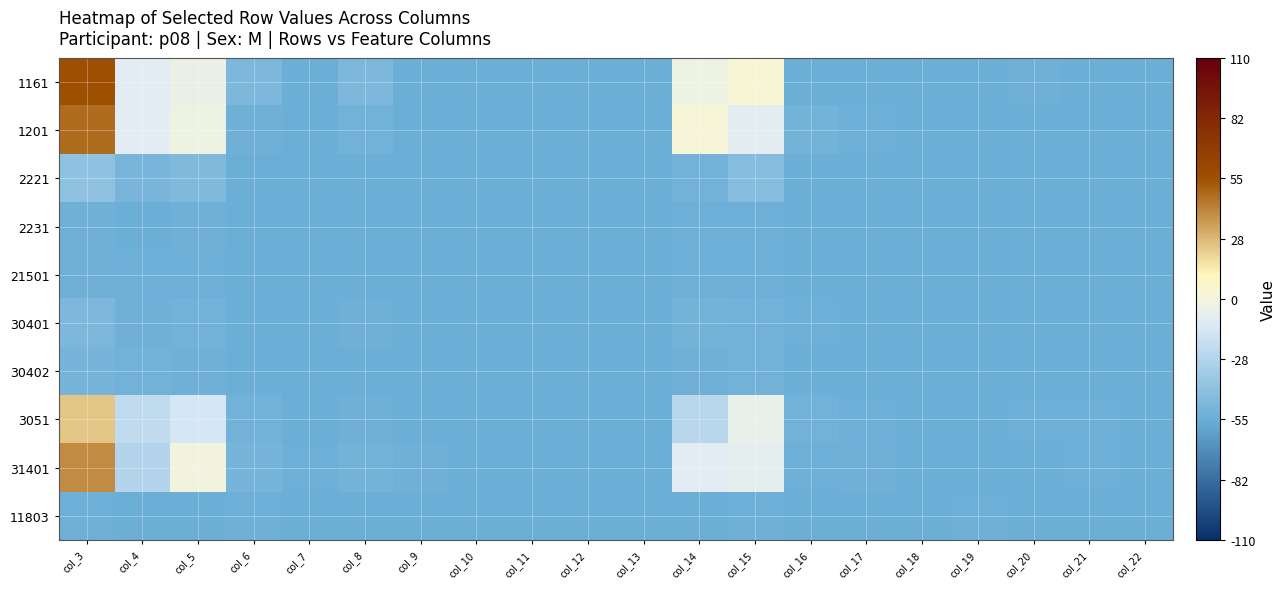

Reading left to right, transcribe all the data shown in this chart.

1161: col_3=55	col_4=-9	col_5=-5	col_6=-48	col_7=-55	col_8=-48	col_9=-55	col_10=-55	col_11=-55	col_12=-55	col_13=-55	col_14=-3	col_15=3	col_16=-55	col_17=-55	col_18=-55	col_19=-55	col_20=-53	col_21=-55	col_22=-55
1201: col_3=48	col_4=-9	col_5=-3	col_6=-53	col_7=-55	col_8=-52	col_9=-55	col_10=-55	col_11=-55	col_12=-55	col_13=-55	col_14=1	col_15=-8	col_16=-51	col_17=-54	col_18=-55	col_19=-55	col_20=-55	col_21=-55	col_22=-55
2221: col_3=-41	col_4=-49	col_5=-47	col_6=-55	col_7=-55	col_8=-55	col_9=-55	col_10=-55	col_11=-55	col_12=-55	col_13=-55	col_14=-52	col_15=-44	col_16=-55	col_17=-55	col_18=-55	col_19=-55	col_20=-55	col_21=-55	col_22=-55
2231: col_3=-53	col_4=-55	col_5=-53	col_6=-55	col_7=-55	col_8=-55	col_9=-55	col_10=-55	col_11=-55	col_12=-55	col_13=-55	col_14=-54	col_15=-54	col_16=-55	col_17=-55	col_18=-55	col_19=-55	col_20=-55	col_21=-55	col_22=-55
21501: col_3=-53	col_4=-54	col_5=-54	col_6=-55	col_7=-55	col_8=-55	col_9=-55	col_10=-55	col_11=-55	col_12=-55	col_13=-55	col_14=-54	col_15=-54	col_16=-55	col_17=-55	col_18=-55	col_19=-55	col_20=-55	col_21=-55	col_22=-55
30401: col_3=-48	col_4=-53	col_5=-52	col_6=-55	col_7=-55	col_8=-53	col_9=-55	col_10=-55	col_11=-55	col_12=-55	col_13=-55	col_14=-51	col_15=-52	col_16=-54	col_17=-55	col_18=-55	col_19=-55	col_20=-55	col_21=-55	col_22=-55
30402: col_3=-50	col_4=-52	col_5=-53	col_6=-55	col_7=-55	col_8=-55	col_9=-55	col_10=-55	col_11=-55	col_12=-55	col_13=-55	col_14=-53	col_15=-52	col_16=-55	col_17=-55	col_18=-55	col_19=-55	col_20=-55	col_21=-55	col_22=-55
3051: col_3=24	col_4=-22	col_5=-14	col_6=-52	col_7=-55	col_8=-53	col_9=-55	col_10=-55	col_11=-55	col_12=-55	col_13=-55	col_14=-25	col_15=-6	col_16=-52	col_17=-54	col_18=-55	col_19=-55	col_20=-54	col_21=-54	col_22=-55
31401: col_3=39	col_4=-27	col_5=-1	col_6=-50	col_7=-54	col_8=-51	col_9=-53	col_10=-55	col_11=-55	col_12=-55	col_13=-55	col_14=-9	col_15=-7	col_16=-54	col_17=-53	col_18=-55	col_19=-55	col_20=-55	col_21=-54	col_22=-55
11803: col_3=-54	col_4=-55	col_5=-55	col_6=-54	col_7=-55	col_8=-55	col_9=-55	col_10=-55	col_11=-55	col_12=-55	col_13=-55	col_14=-55	col_15=-54	col_16=-55	col_17=-55	col_18=-55	col_19=-54	col_20=-55	col_21=-55	col_22=-55